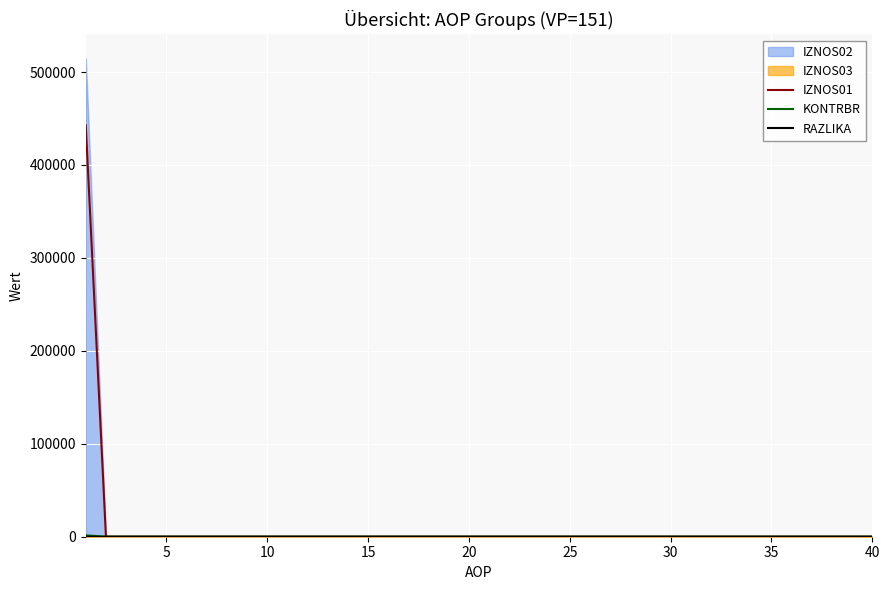

What is the maximum value for IZNOS01?

442637.4